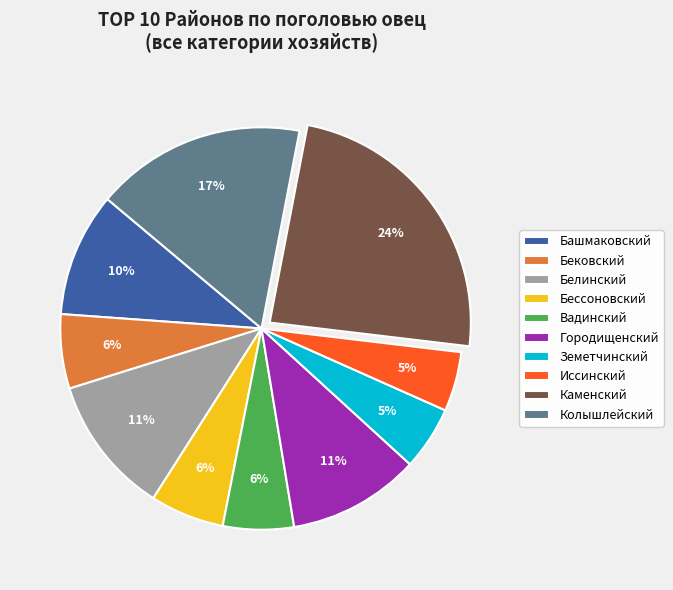

Does Вадинский represent more than half of the total?

No